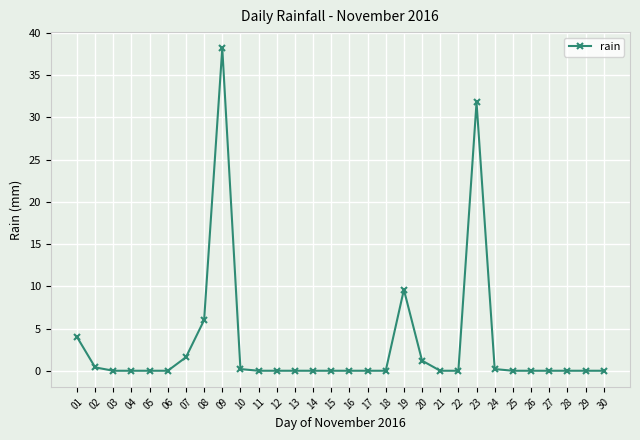

How many lines are shown in the chart?

1